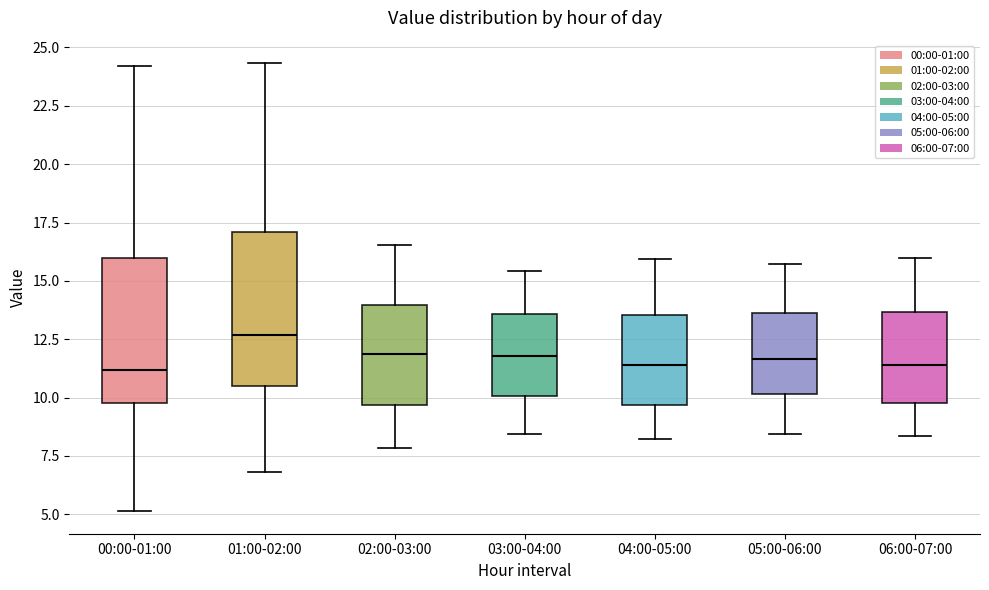

Where is the lower edge of the box for 05:00-06:00 on the y-axis? The values are not printed on the chart, so give them approximately, as read against the axis.

10.0